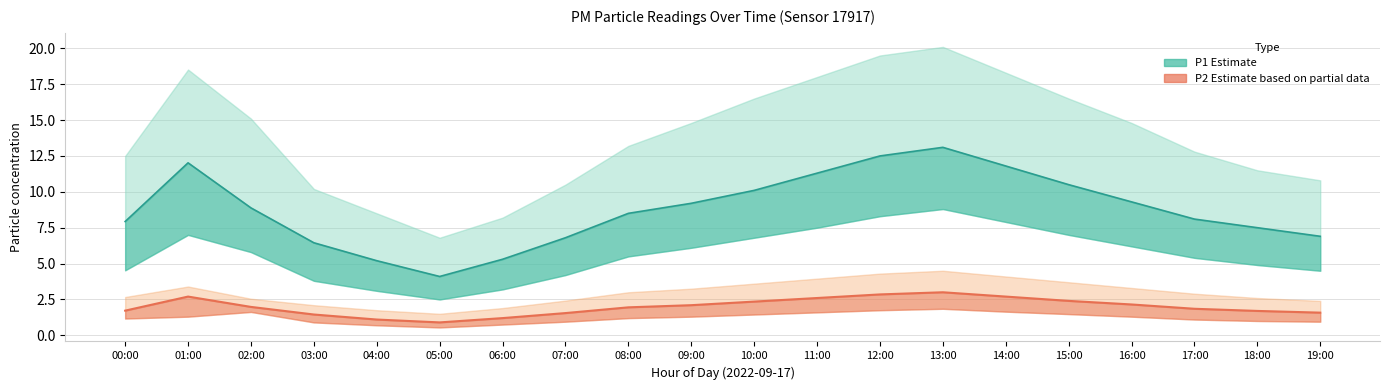

Which series has the largest total across all categories?

P1_upper